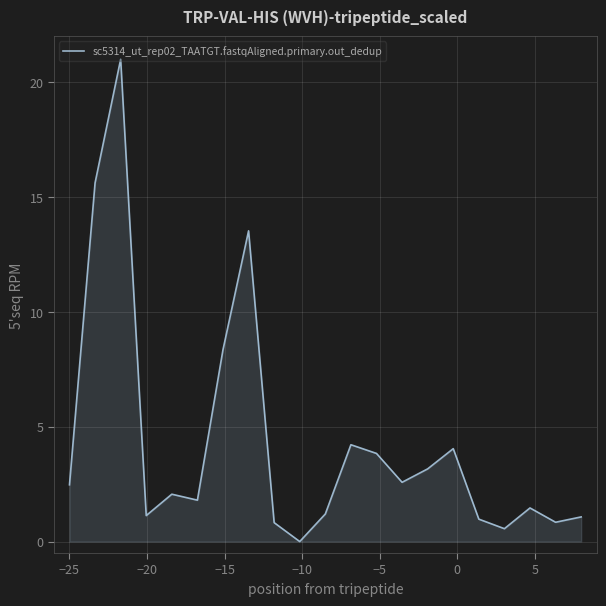

What is the difference between the second highest and second lowest values?

15.1